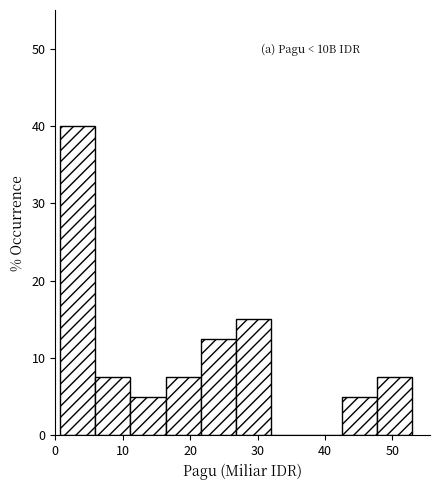

Which range on the x-axis has the tallest bar?

1 to 6